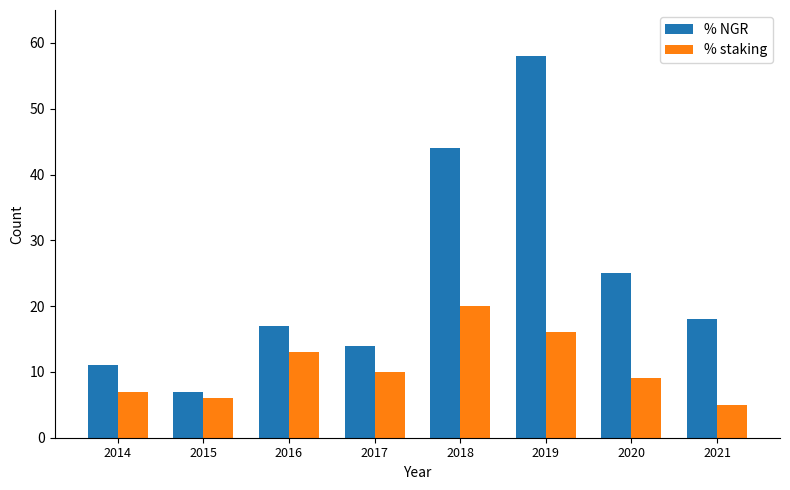

True or false: % staking has a value of 25 at 2019.

False